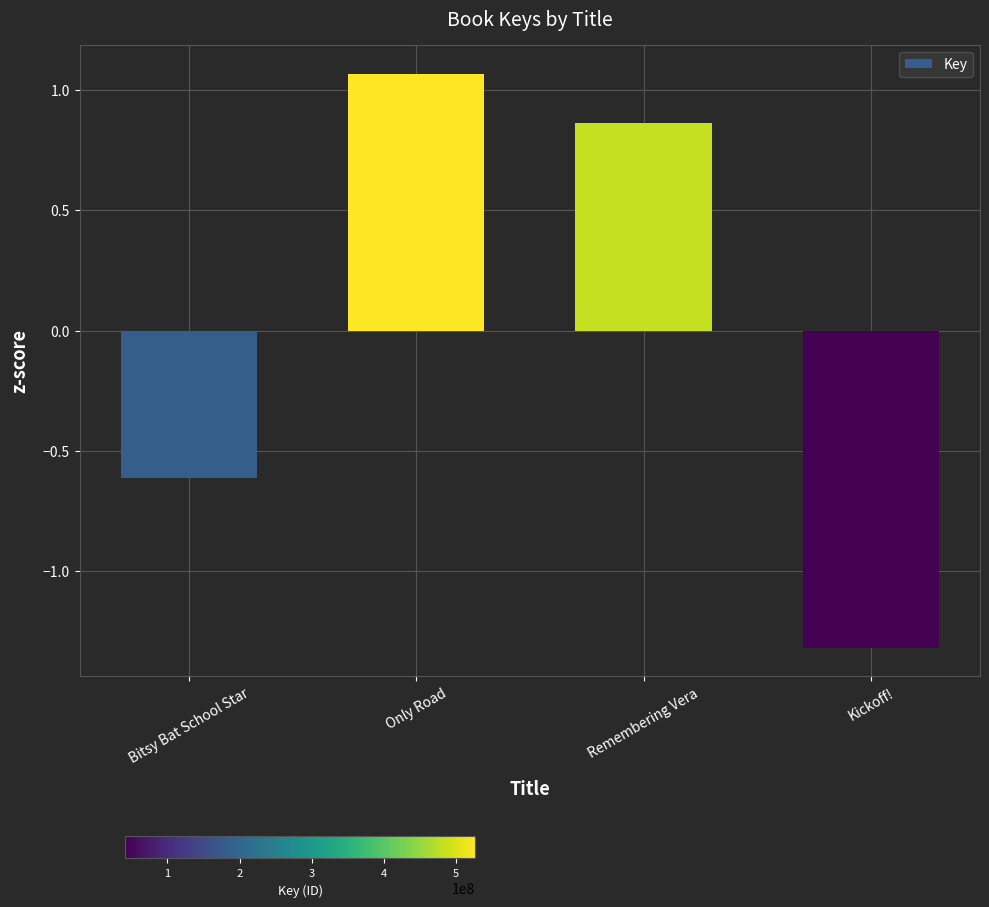

Rank the categories by value from highest to lowest.

Only Road, Remembering Vera, Bitsy Bat School Star, Kickoff!